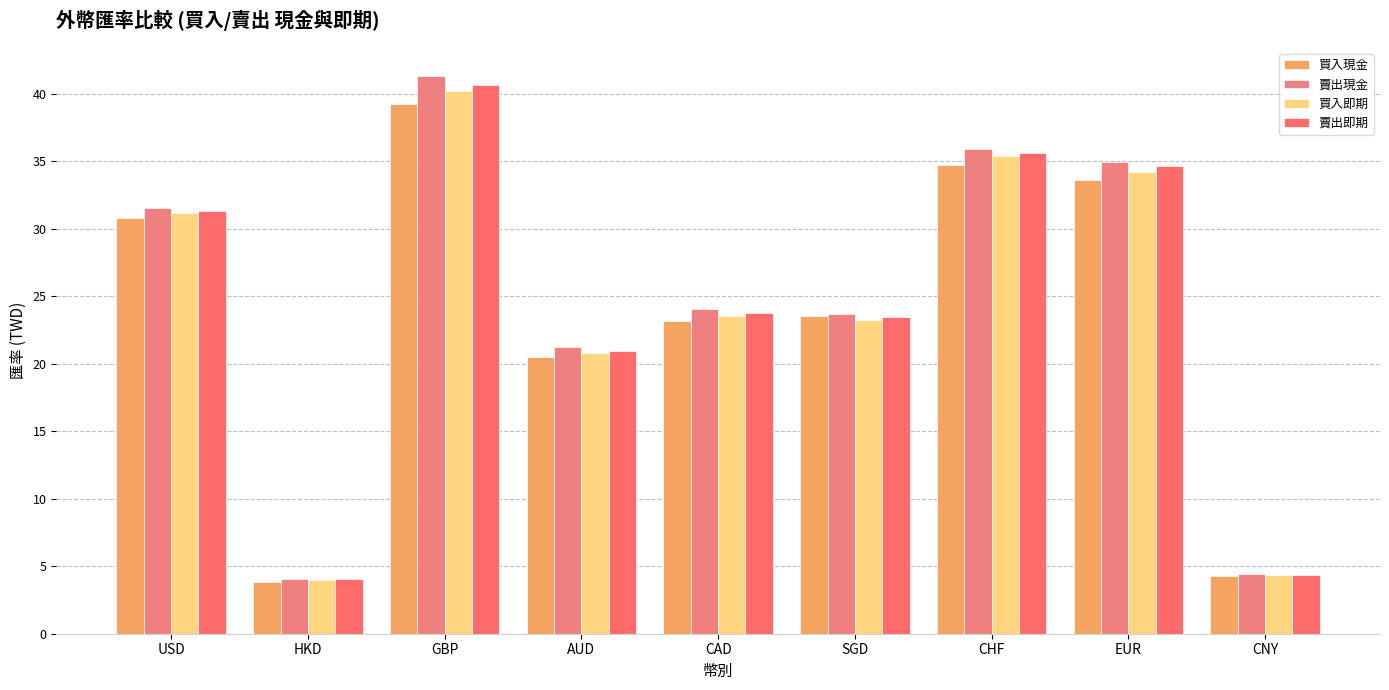

Reading right to left, transcribe all the data shown in this chart.

買入現金: 4.2	33.6	34.7	23.5	23.1	20.5	39.2	3.8	30.8
賣出現金: 4.4	35.0	35.9	23.7	24.0	21.3	41.3	4.0	31.5
買入即期: 4.3	34.2	35.4	23.3	23.5	20.8	40.2	4.0	31.2
賣出即期: 4.4	34.6	35.6	23.4	23.7	21.0	40.6	4.0	31.3